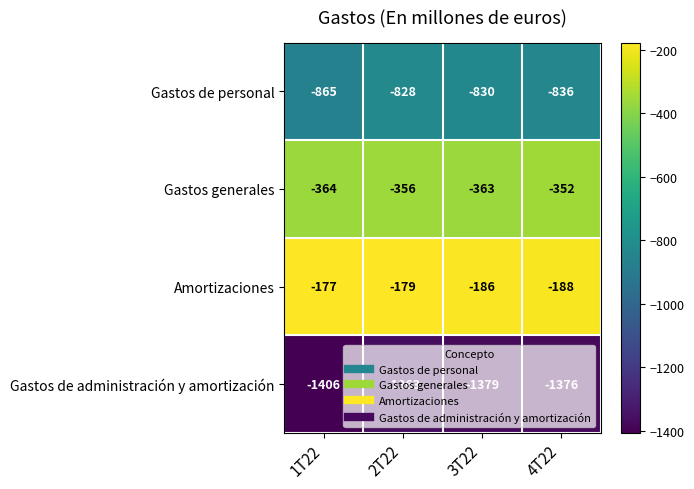

What is the difference between the highest and lowest values at 1T22?

1229